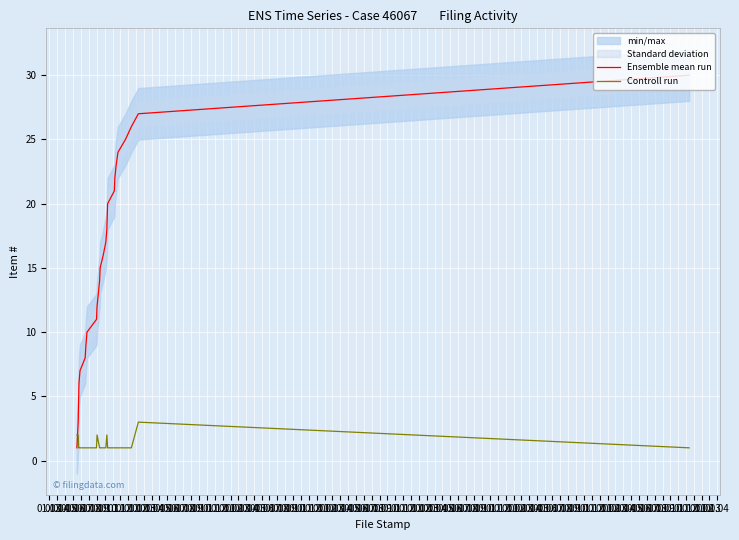

What is the maximum value for Controll run?

3